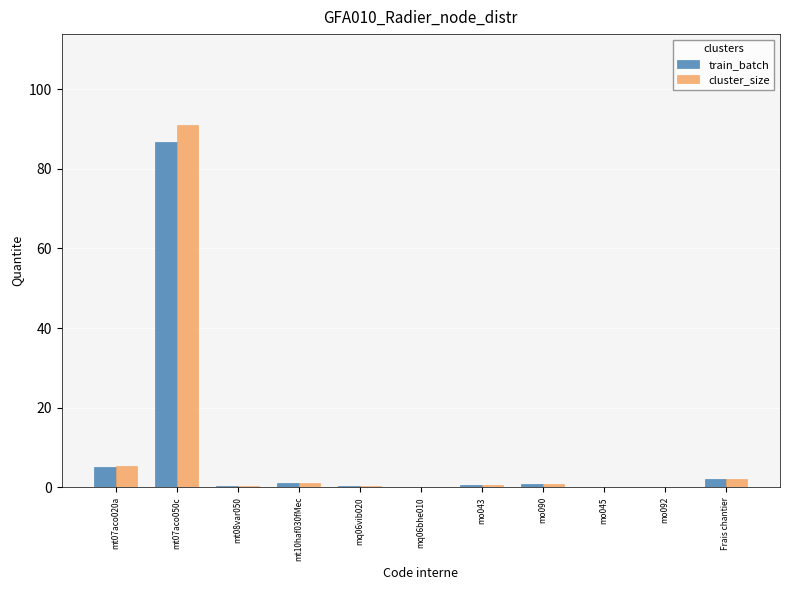

Where is cluster_size nearest to the value 45?

mt07aco020a